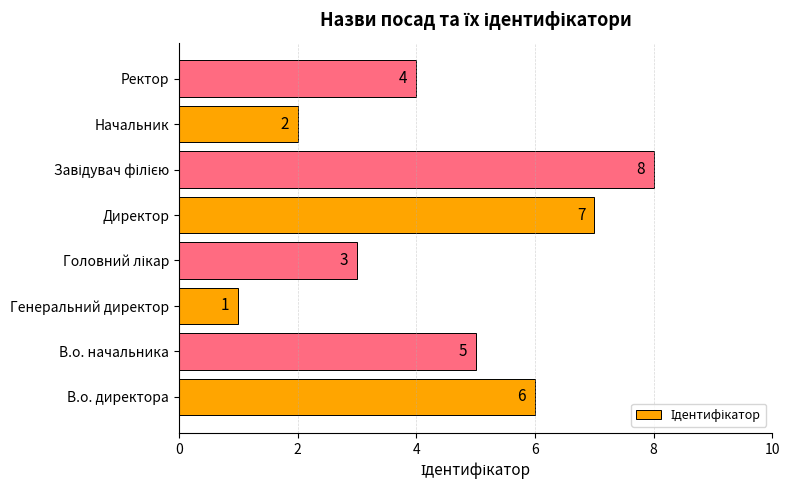

Is it true that the value at В.о. директора is 6?

True